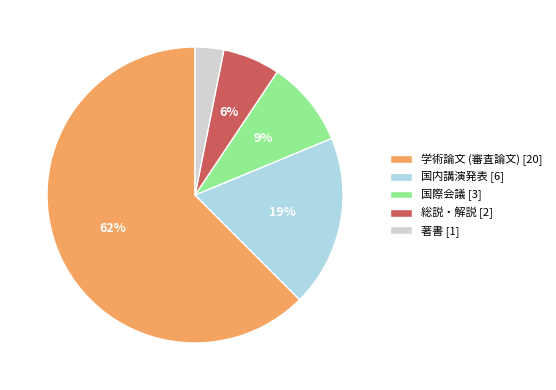

To the nearest percent, what is the average slice percentage?

20%